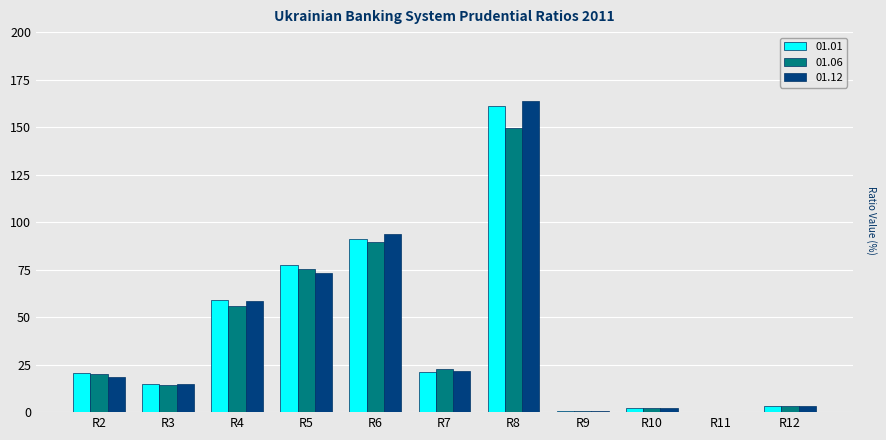

At which category does the chart reach its peak across all series?

R8